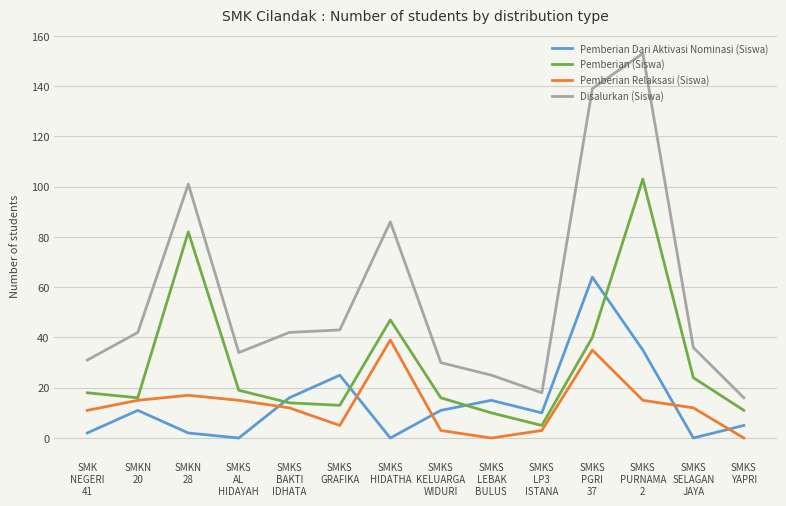

Which series has the largest range (max minus min)?

Disalurkan (Siswa)